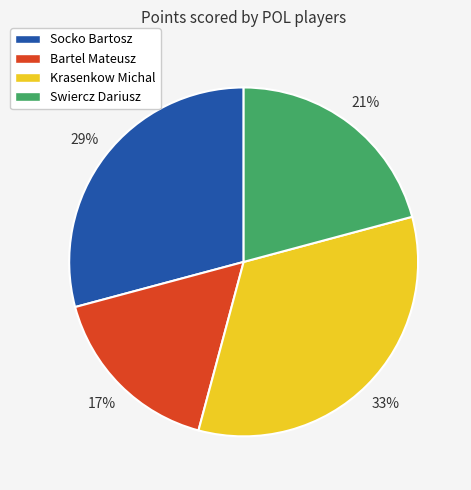

Do Socko Bartosz and Bartel Mateusz together represent more than half of the pie?

No